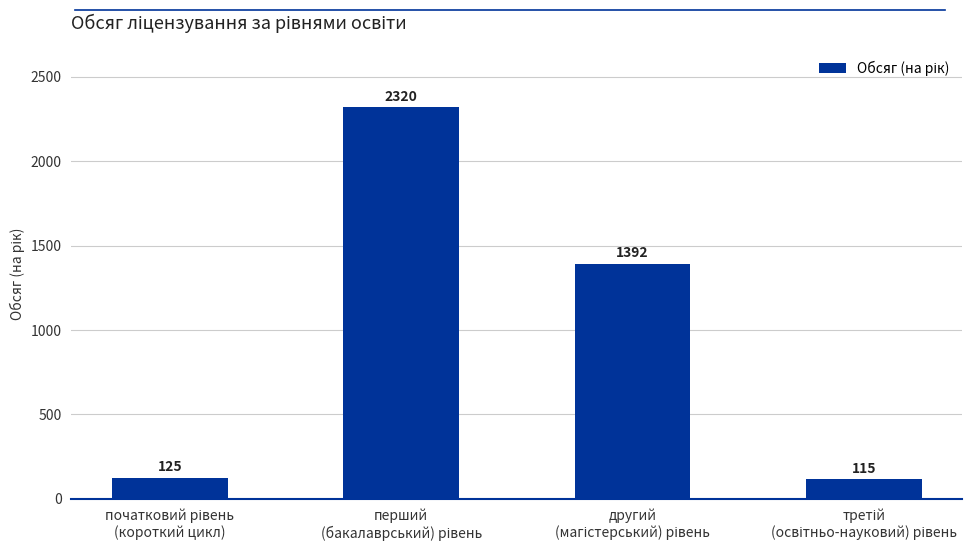

How many distinct data groups are displayed?

1